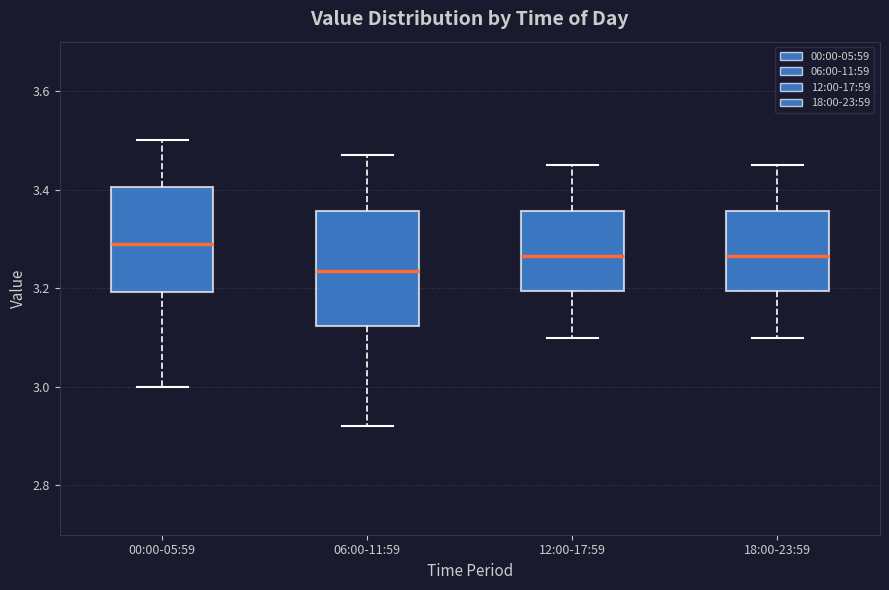

Reading left to right, read every box against the y-axis: the position of its median line, the range the box covers, and the ends of its whiskers. The values are not printed on the chart, so give them approximately, as read against the axis.

00:00-05:59: median 3.30, box 3.20 to 3.40, whiskers 3.00 to 3.50
06:00-11:59: median 3.24, box 3.12 to 3.36, whiskers 2.92 to 3.48
12:00-17:59: median 3.26, box 3.20 to 3.36, whiskers 3.10 to 3.46
18:00-23:59: median 3.26, box 3.20 to 3.36, whiskers 3.10 to 3.46